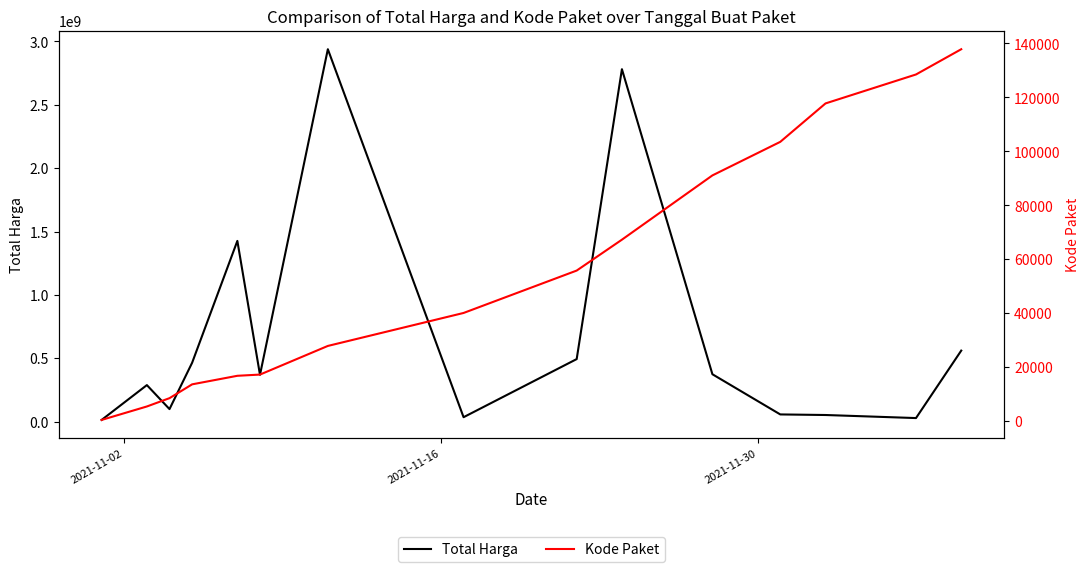

What is the highest value of the Total Harga series?

2938963240